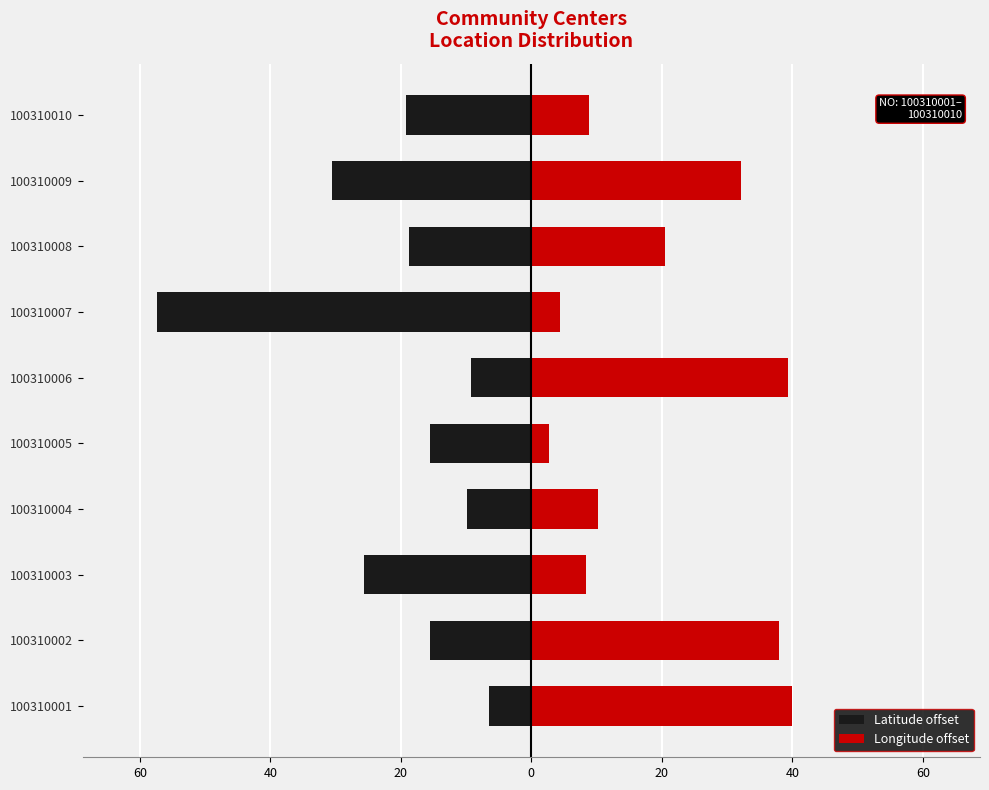

Reading left to right, list all the values displayed in this chart.

Latitude offset: -6.5	-15.5	-25.6	-9.9	-15.6	-9.2	-57.3	-18.7	-30.6	-19.2
Longitude offset: 40.0	38.0	8.4	10.3	2.7	39.3	4.4	20.6	32.1	8.8